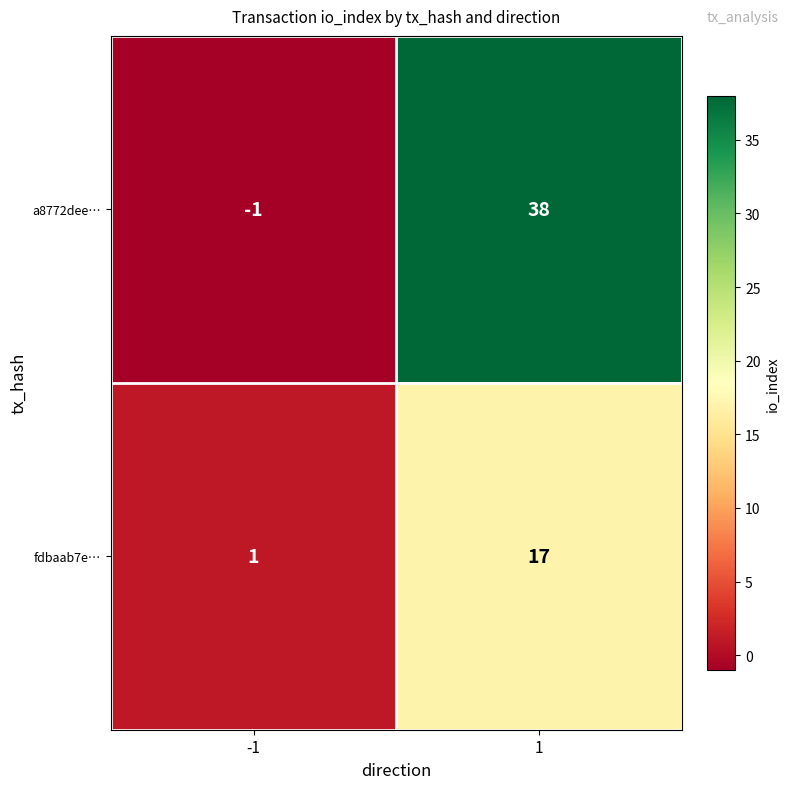

Is it true that fdbaab7e… equals 1 at -1?

True